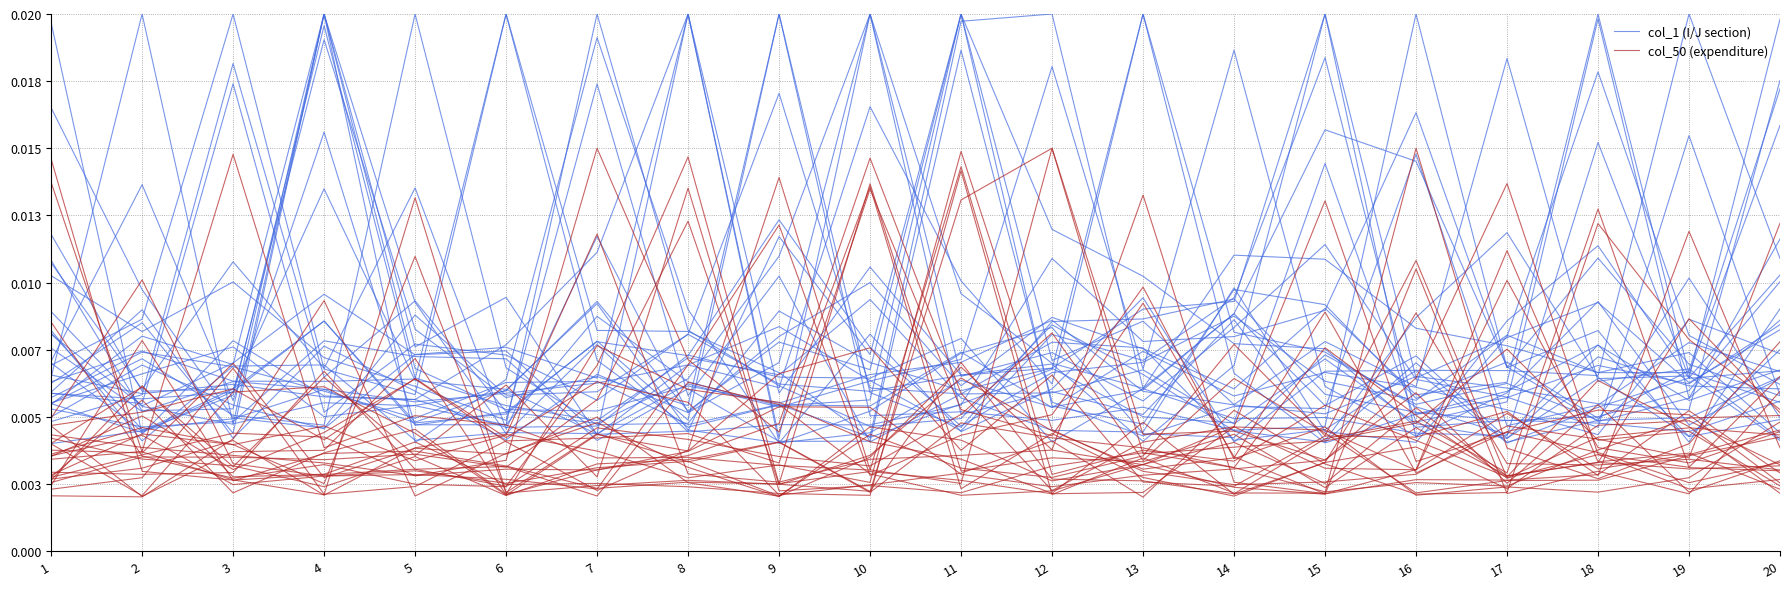

Is the value of col_1 (I/J section) at 13 greater than the value of col_50 (expenditure) at 20?

Yes